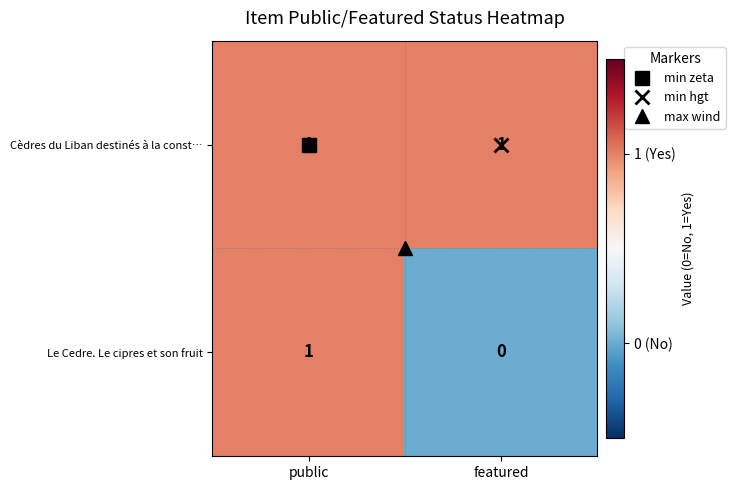

Which series has the largest total across all categories?

Cèdres du Liban destinés à la const…